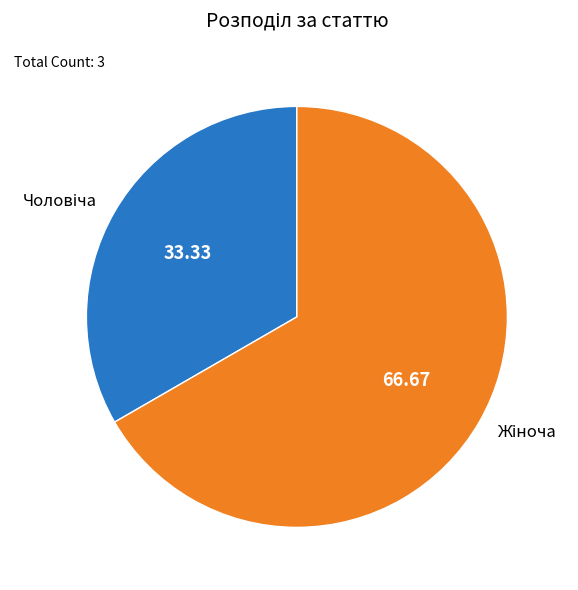

Does any single category account for the majority?

Yes